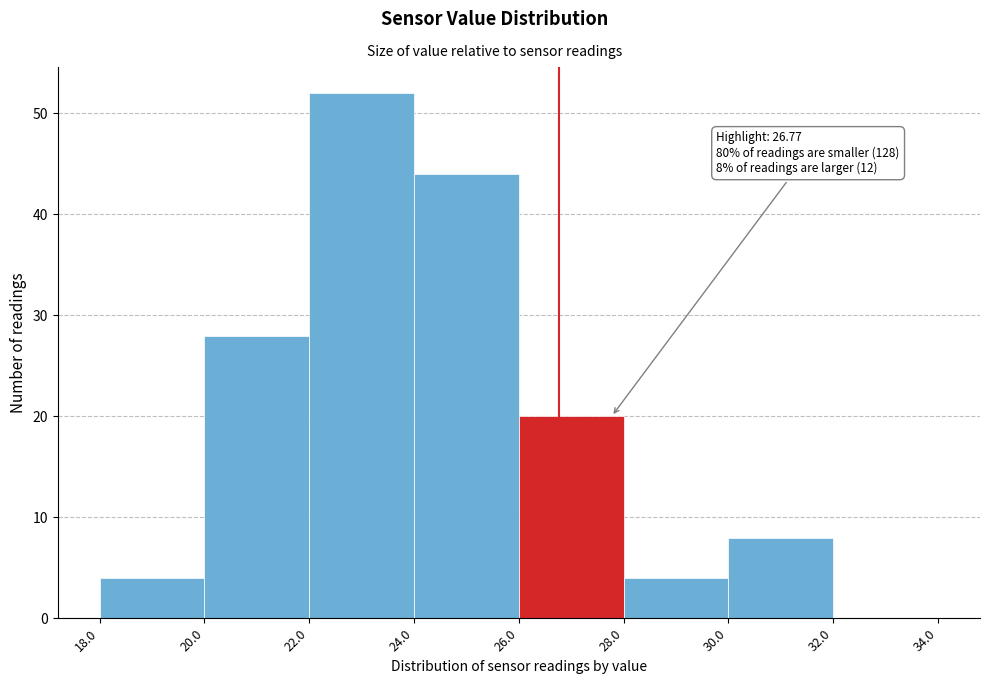

Over which range of the x-axis is the bar tallest?

22.0 to 24.0